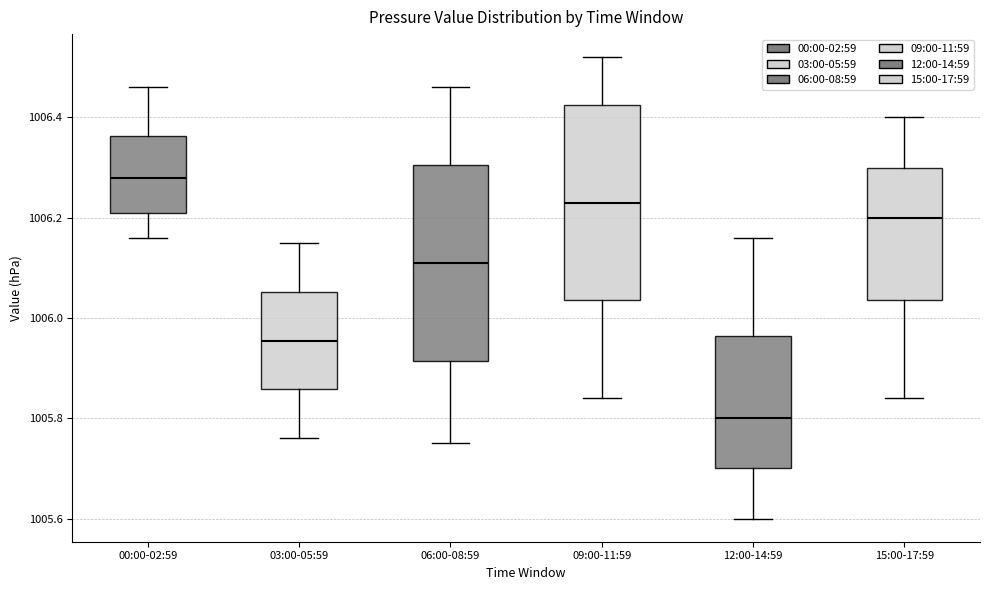

Where is the lower edge of the box for 06:00-08:59 on the y-axis? The values are not printed on the chart, so give them approximately, as read against the axis.

1005.92